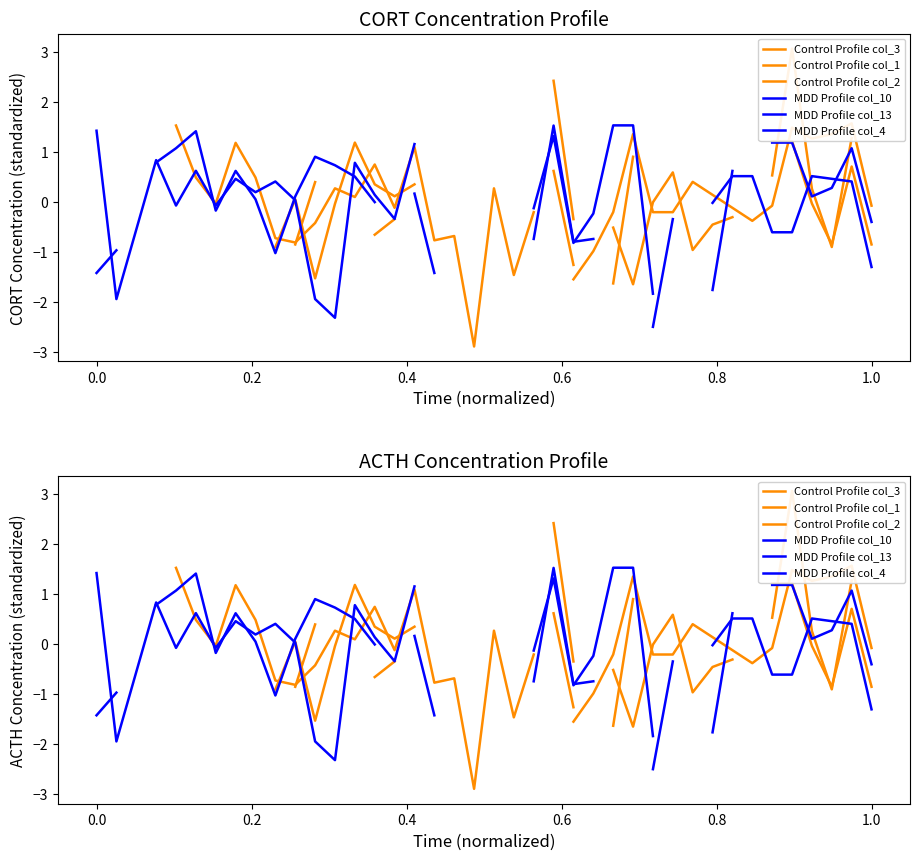

What are all the series names shown in the legend?

Control Profile col_3, Control Profile col_1, Control Profile col_2, MDD Profile col_10, MDD Profile col_13, MDD Profile col_4